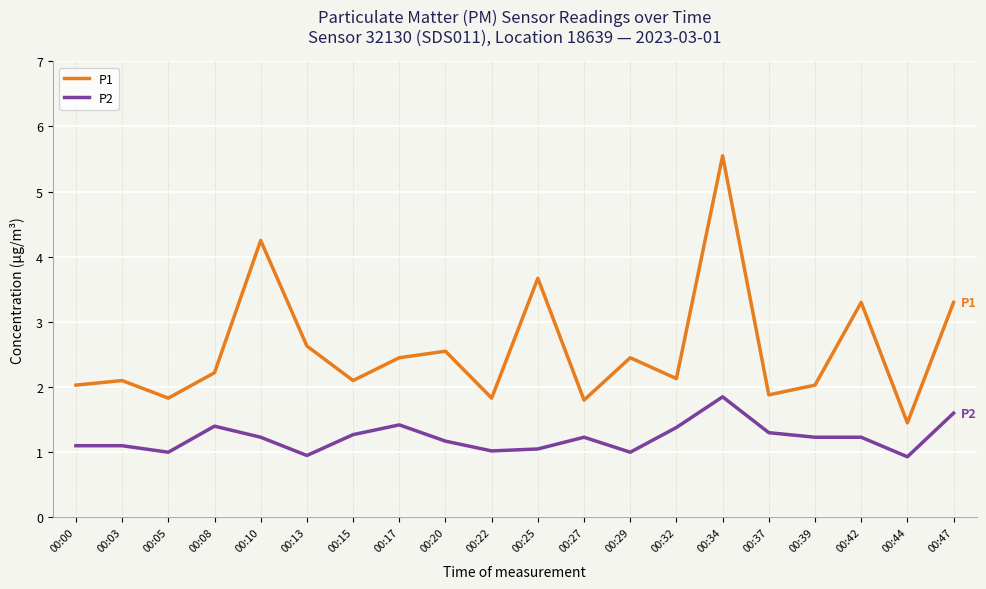

True or false: P2 and P1 cross at least once.

False